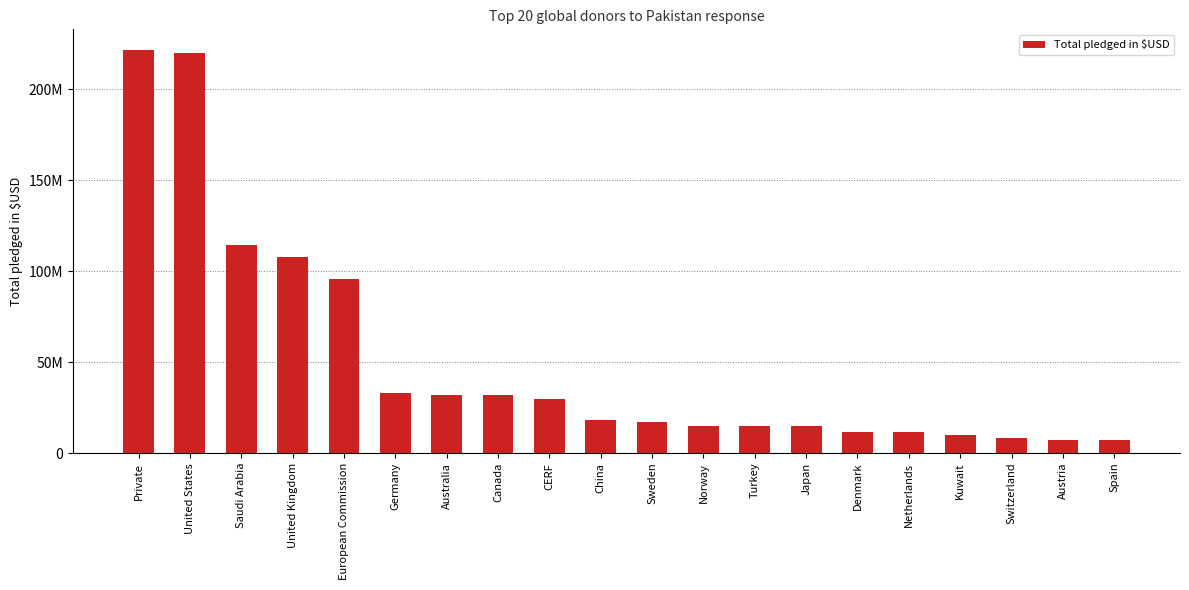

Rank the categories by value from lowest to highest.

Spain, Austria, Switzerland, Kuwait, Netherlands, Denmark, Japan, Turkey, Norway, Sweden, China, CERF, Canada, Australia, Germany, European Commission, United Kingdom, Saudi Arabia, United States, Private